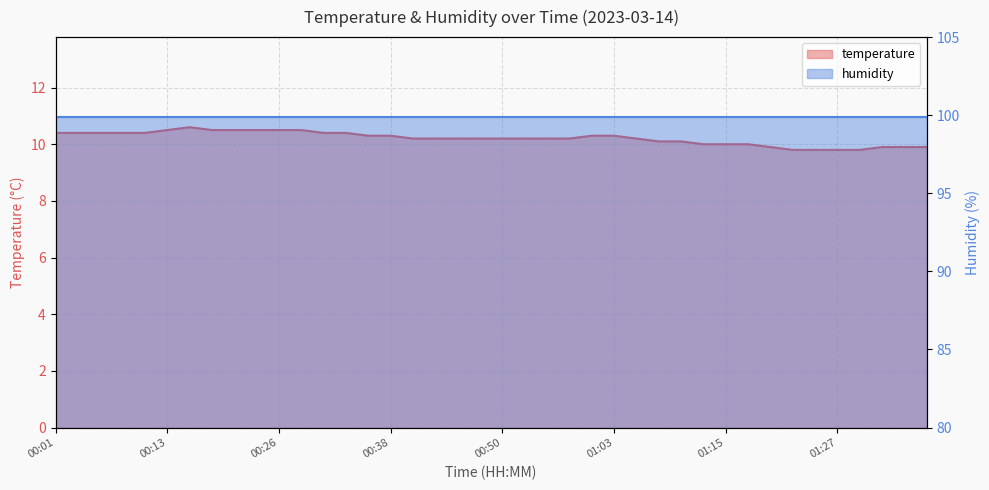

What is the maximum value shown in the chart?

10.6